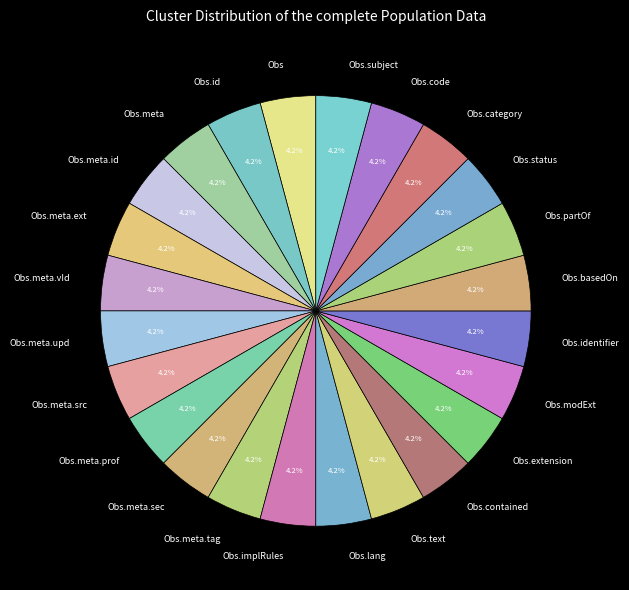

How many slices are in this pie chart?

24